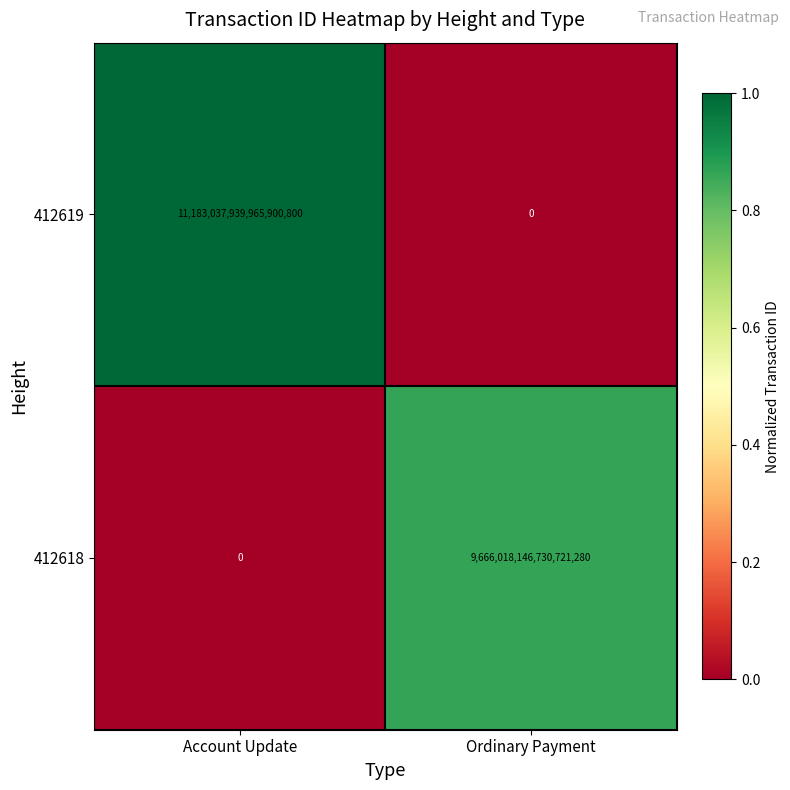

Between Account Update and Ordinary Payment, which series saw the biggest shift?

412619